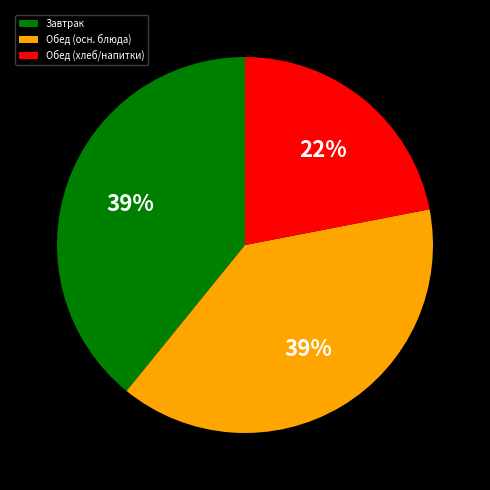

Which category has the smallest portion of the pie?

Обед (хлеб/напитки)